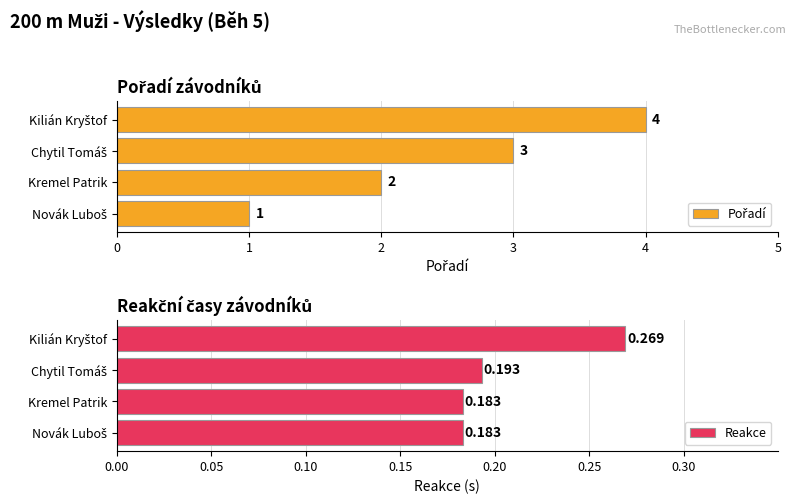

How many Reakce values are between 0 and 1?

4